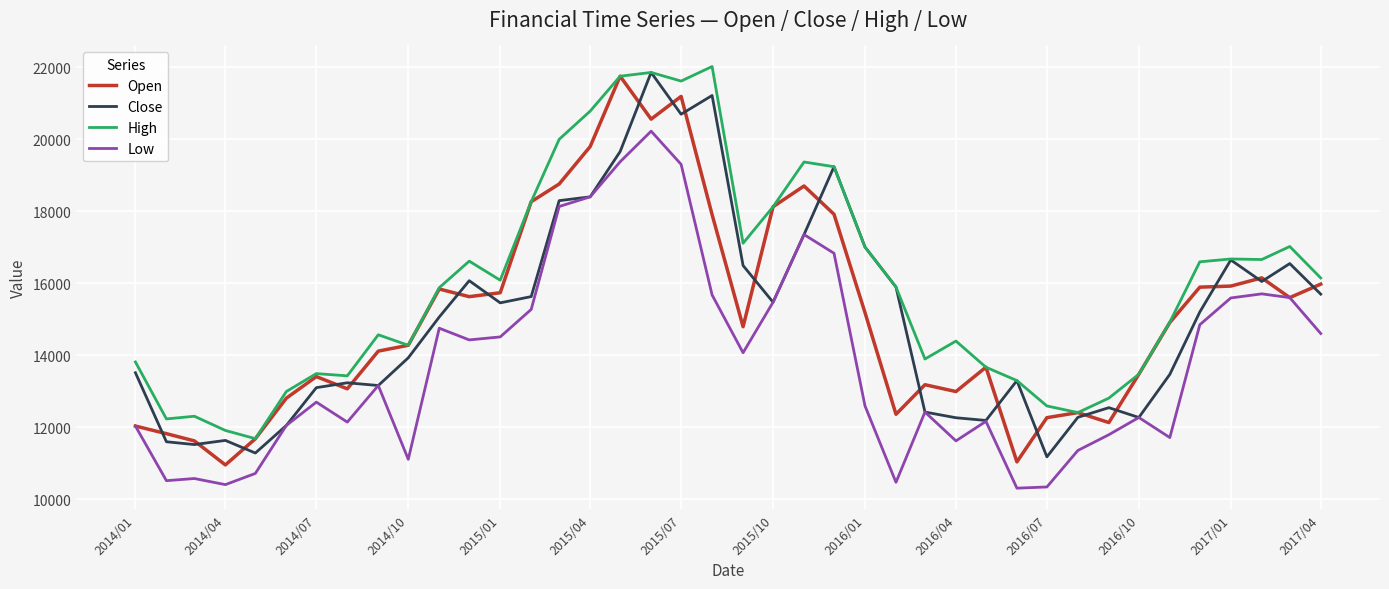

True or false: Open and Close intersect in this chart.

True